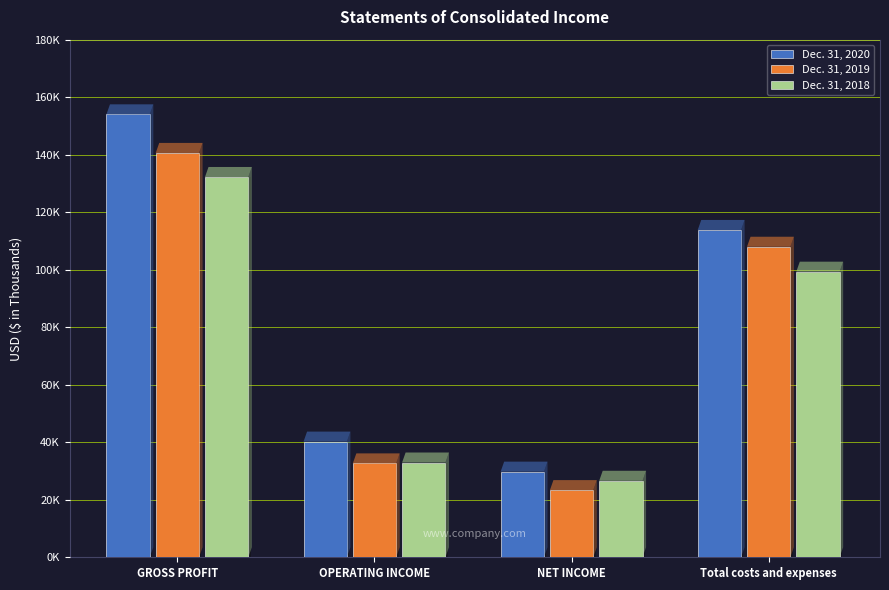

How many values in the Dec. 31, 2018 series are below 99297?

2